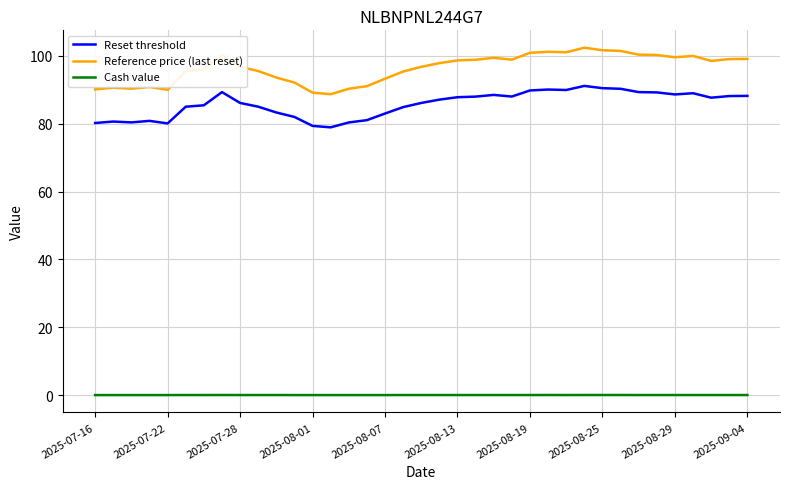

List the series in order of their peak value, lowest first.

Cash value, Reset threshold, Reference price (last reset)